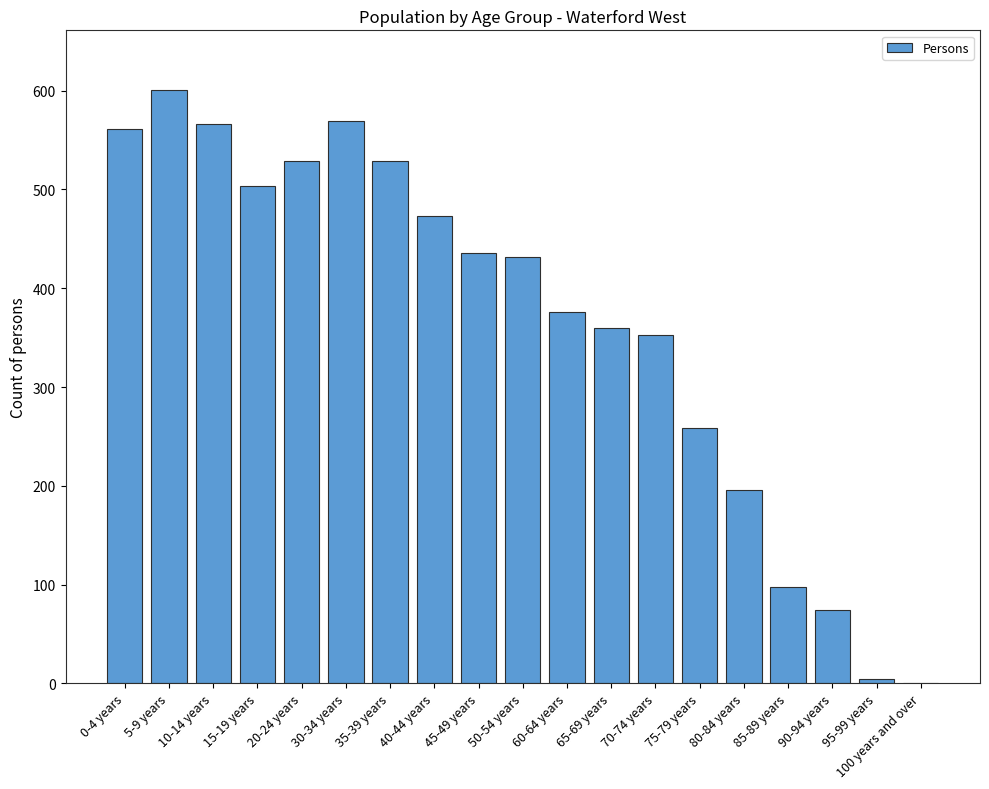

Are the bars horizontal?

No